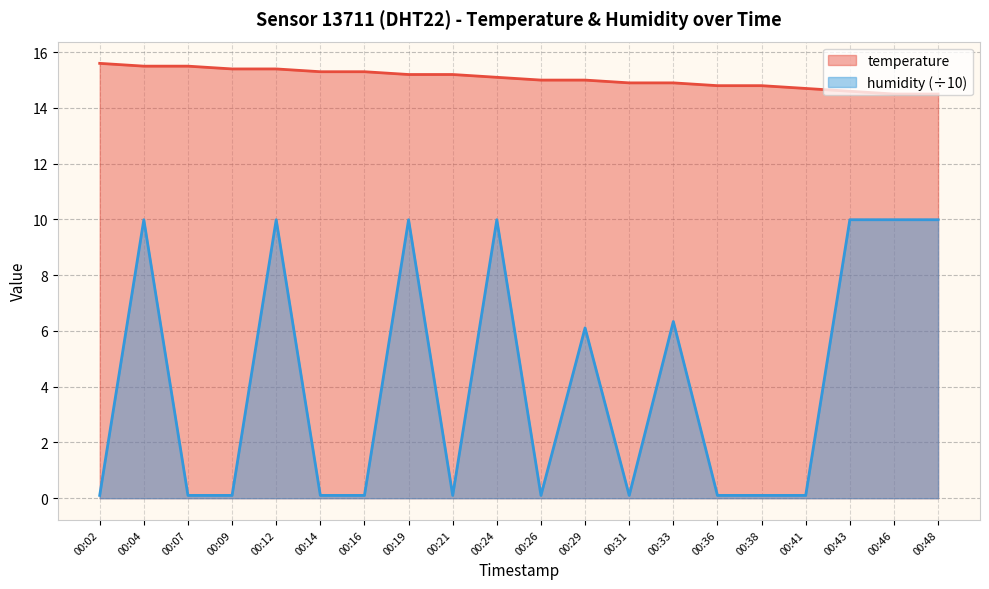

List the series in order of their peak value, lowest first.

humidity (÷10), temperature